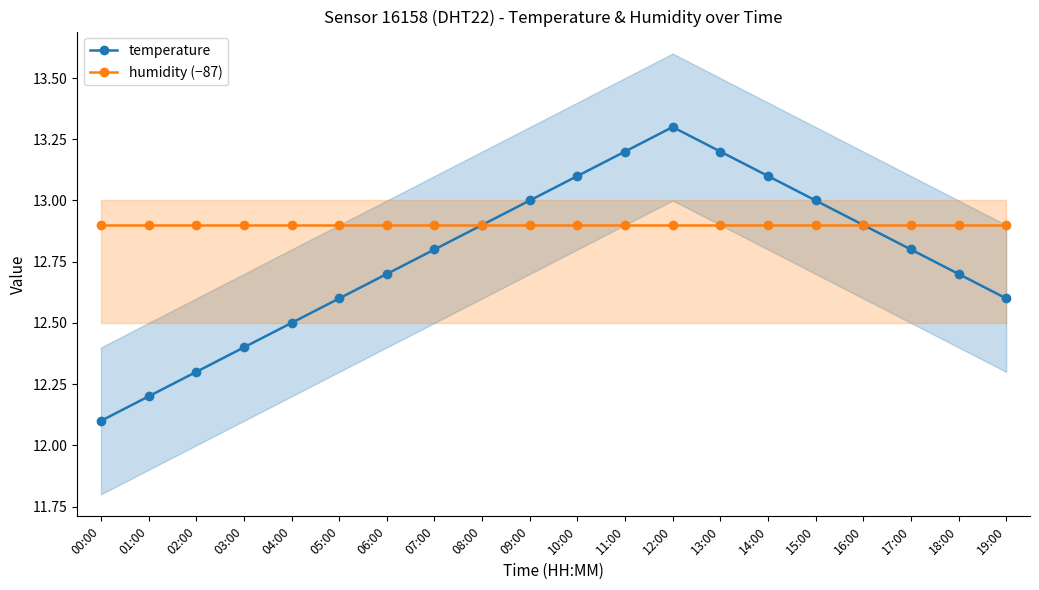

What is the lowest value of the humidity (−87) series?

12.9